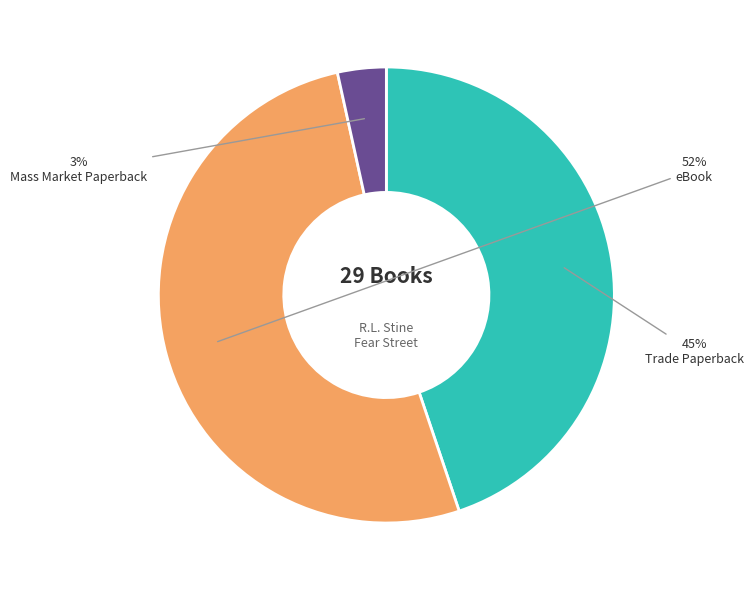

The Trade Paperback slice represents 31% of the pie. True or false?

False